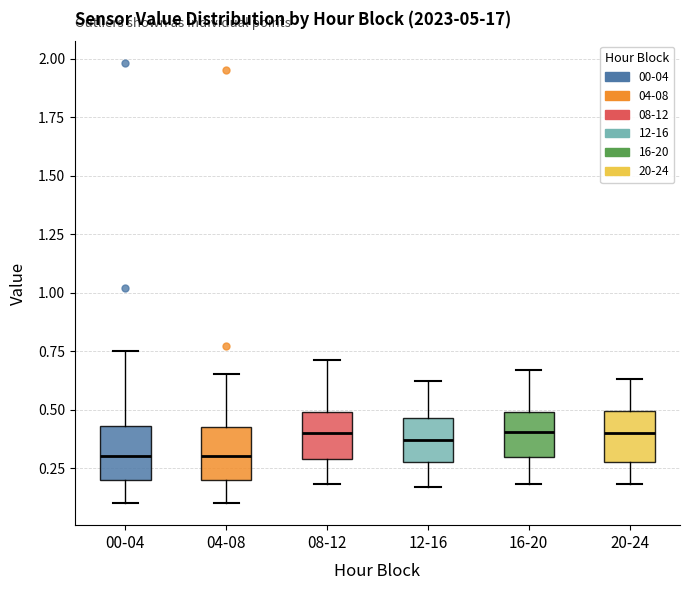

Reading left to right, read every box against the y-axis: the position of its median line, the range the box covers, and the ends of its whiskers. The values are not printed on the chart, so give them approximately, as read against the axis.

00-04: median 0.30, box 0.20 to 0.45, whiskers 0.10 to 0.75
04-08: median 0.30, box 0.20 to 0.45, whiskers 0.10 to 0.65
08-12: median 0.40, box 0.30 to 0.50, whiskers 0.20 to 0.70
12-16: median 0.35, box 0.30 to 0.45, whiskers 0.15 to 0.60
16-20: median 0.40, box 0.30 to 0.50, whiskers 0.20 to 0.65
20-24: median 0.40, box 0.30 to 0.50, whiskers 0.20 to 0.65